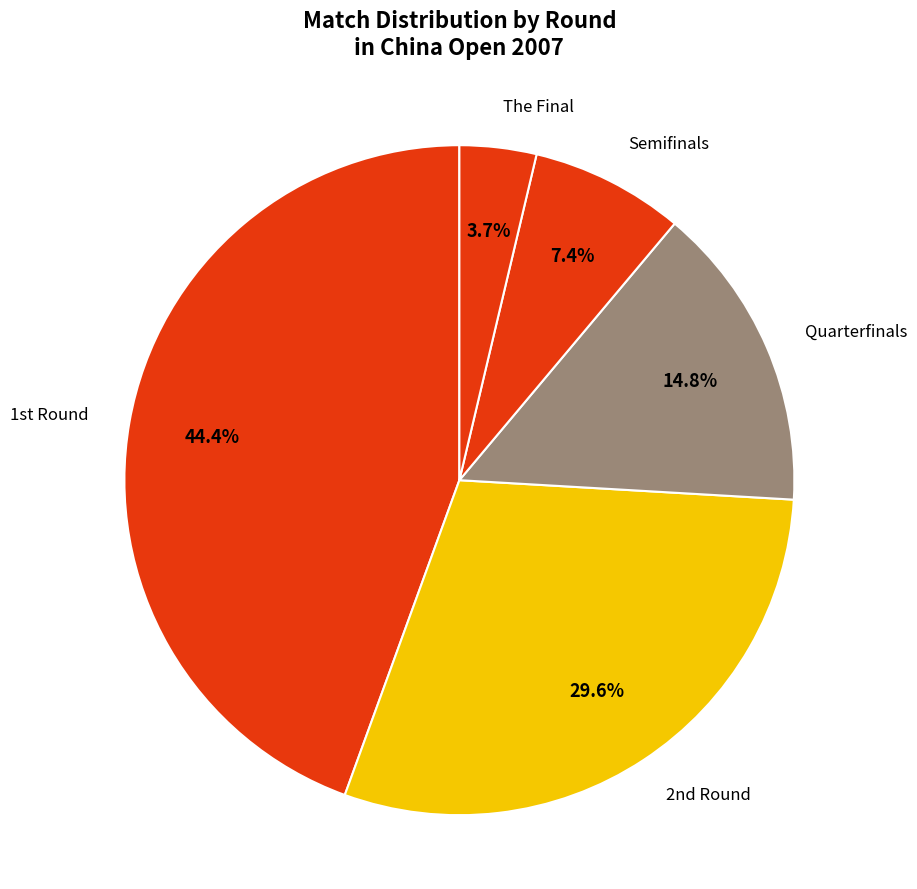

Is there a majority slice in this chart?

No